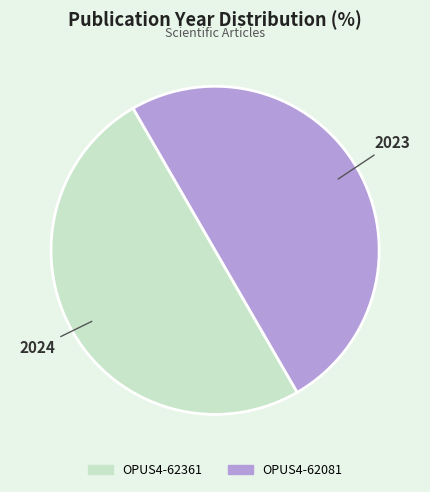

The OPUS4-62361 slice represents 50% of the pie. True or false?

True